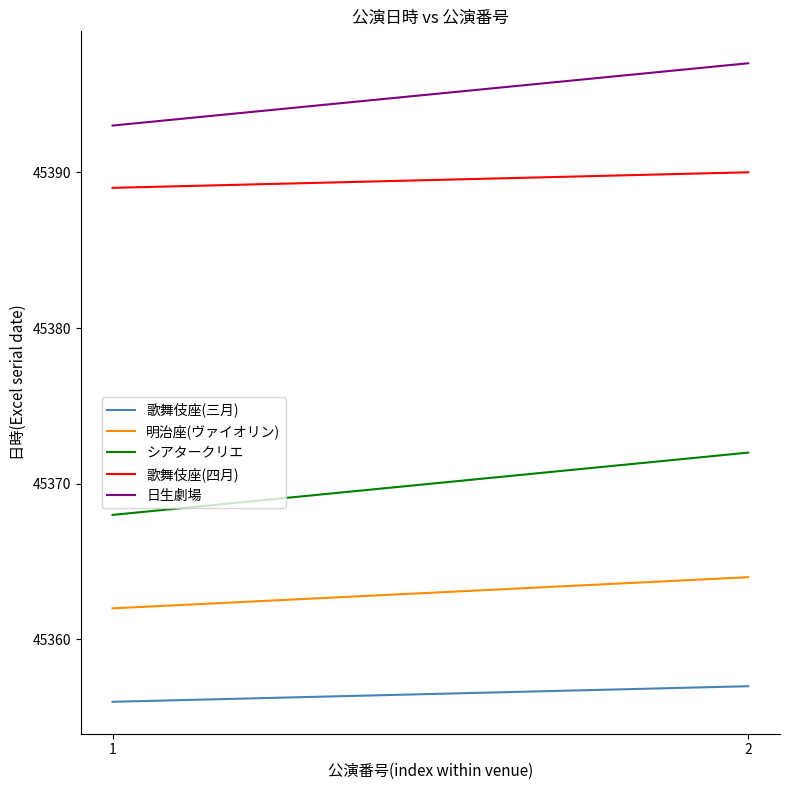

Which series has the widest spread of values?

シアタークリエ